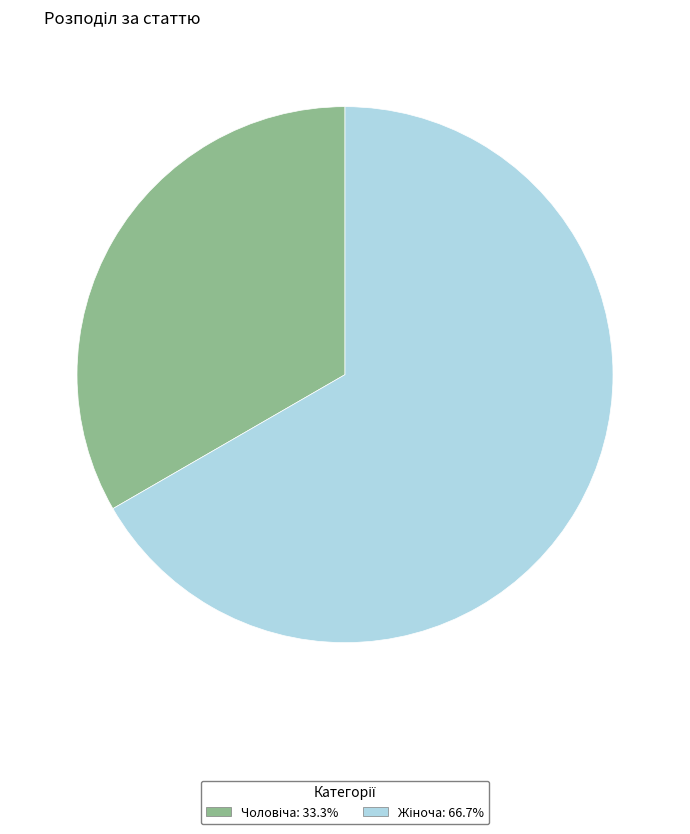

Is there a majority slice in this chart?

Yes